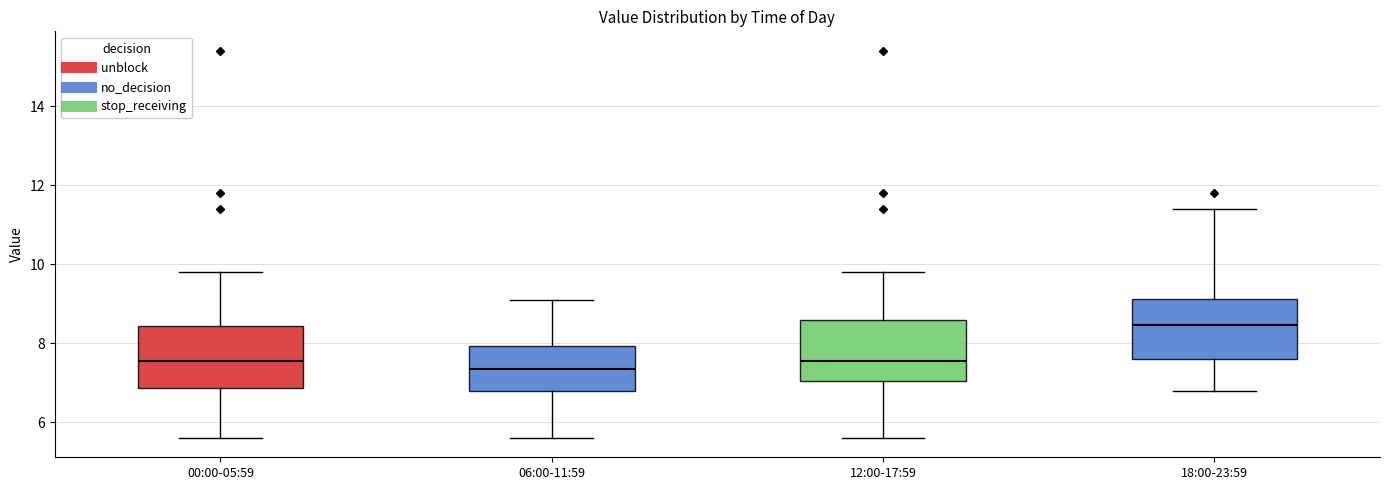

Where does the upper whisker of the box for 12:00-17:59 end on the y-axis? The values are not printed on the chart, so give them approximately, as read against the axis.

9.8